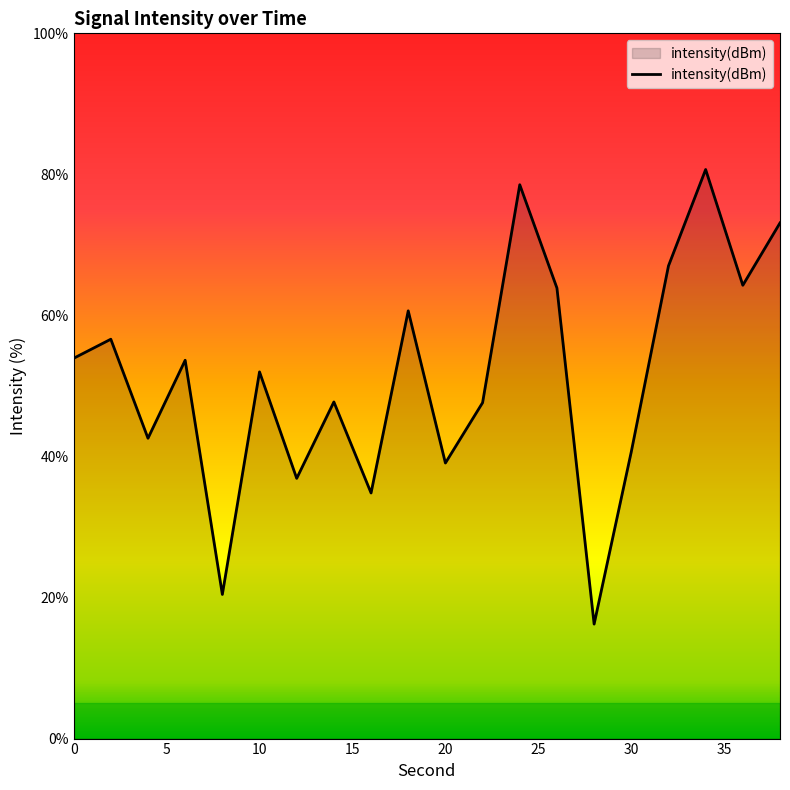

How many lines are shown in the chart?

1